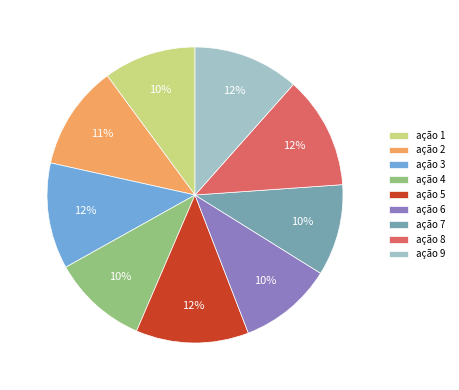

Which has a higher value, ação 3 or ação 4?

ação 3